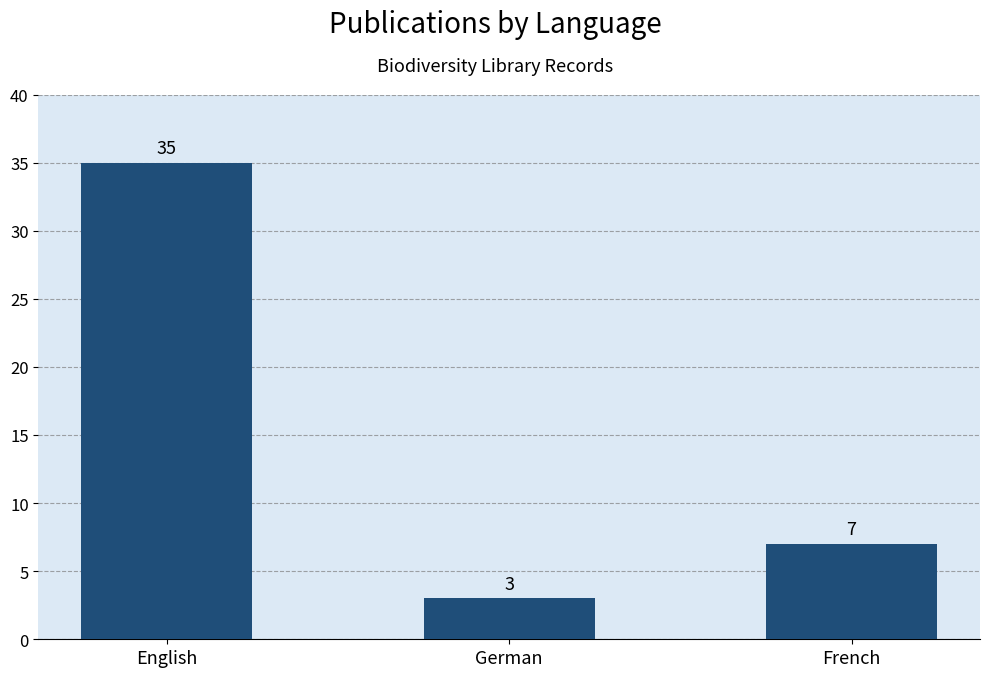

What is the change in value from English to German?

-32